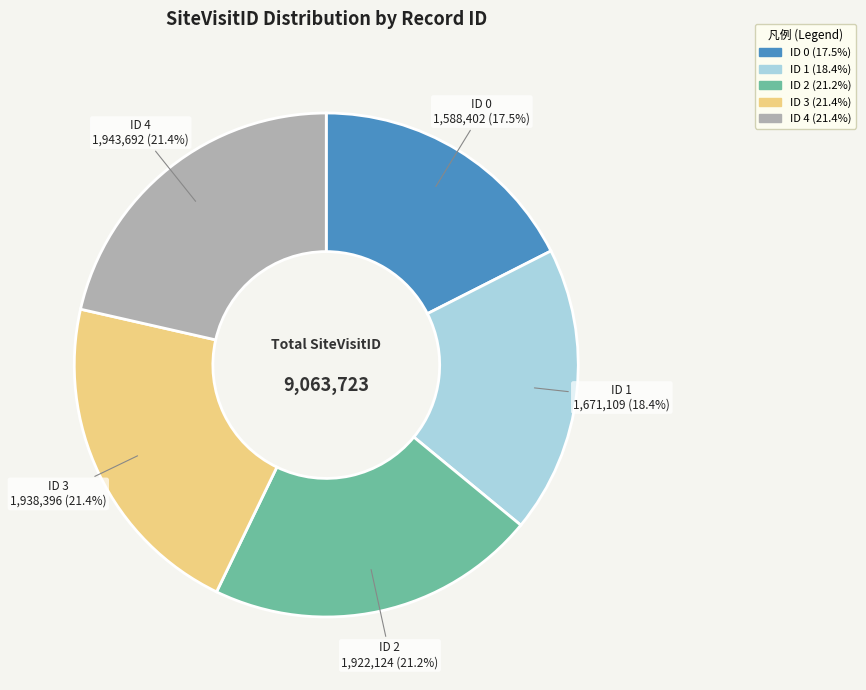

True or false: ID 2 accounts for 21% of the total.

True